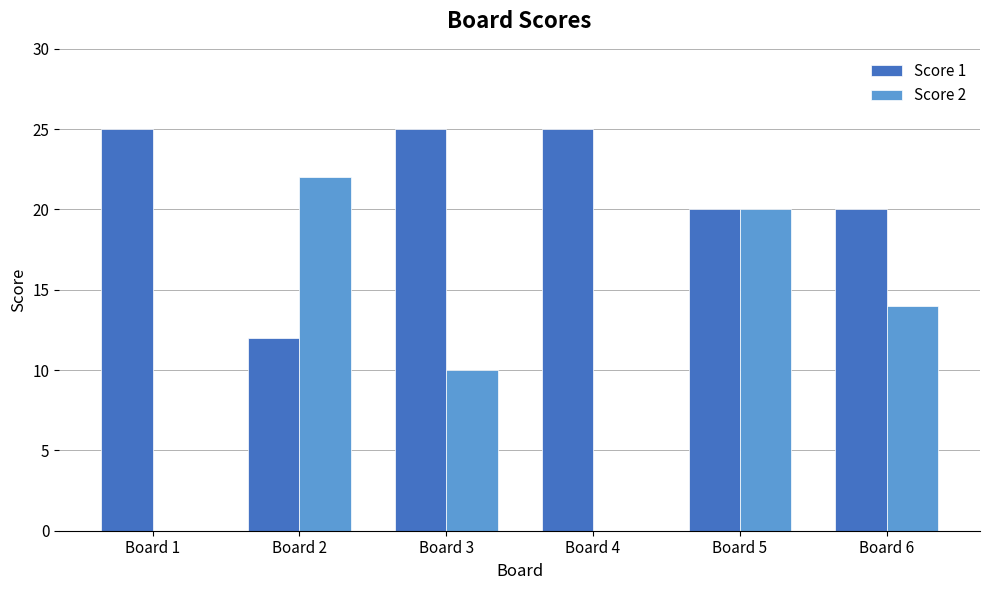

Reading left to right, transcribe all the data shown in this chart.

Score 1: 25	12	25	25	20	20
Score 2: 0	22	10	0	20	14